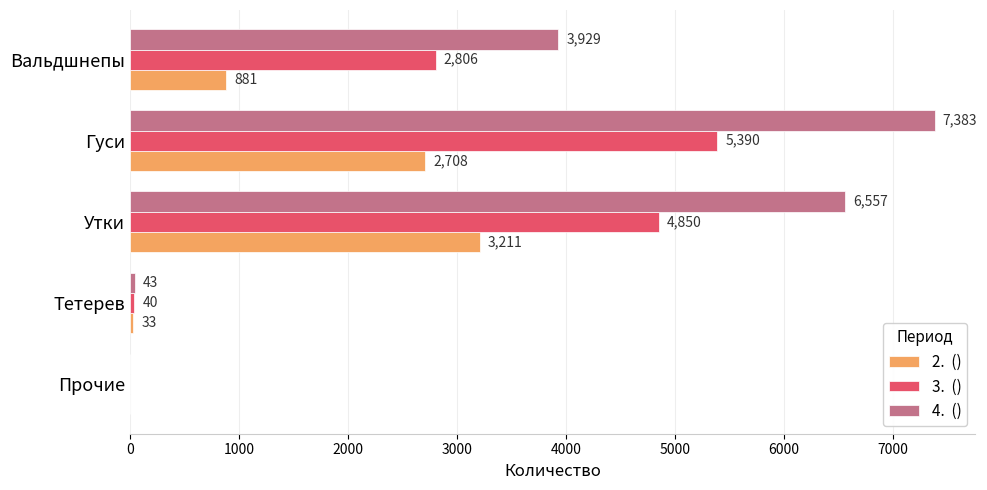

Which label corresponds to the largest value in the chart?

Гуси